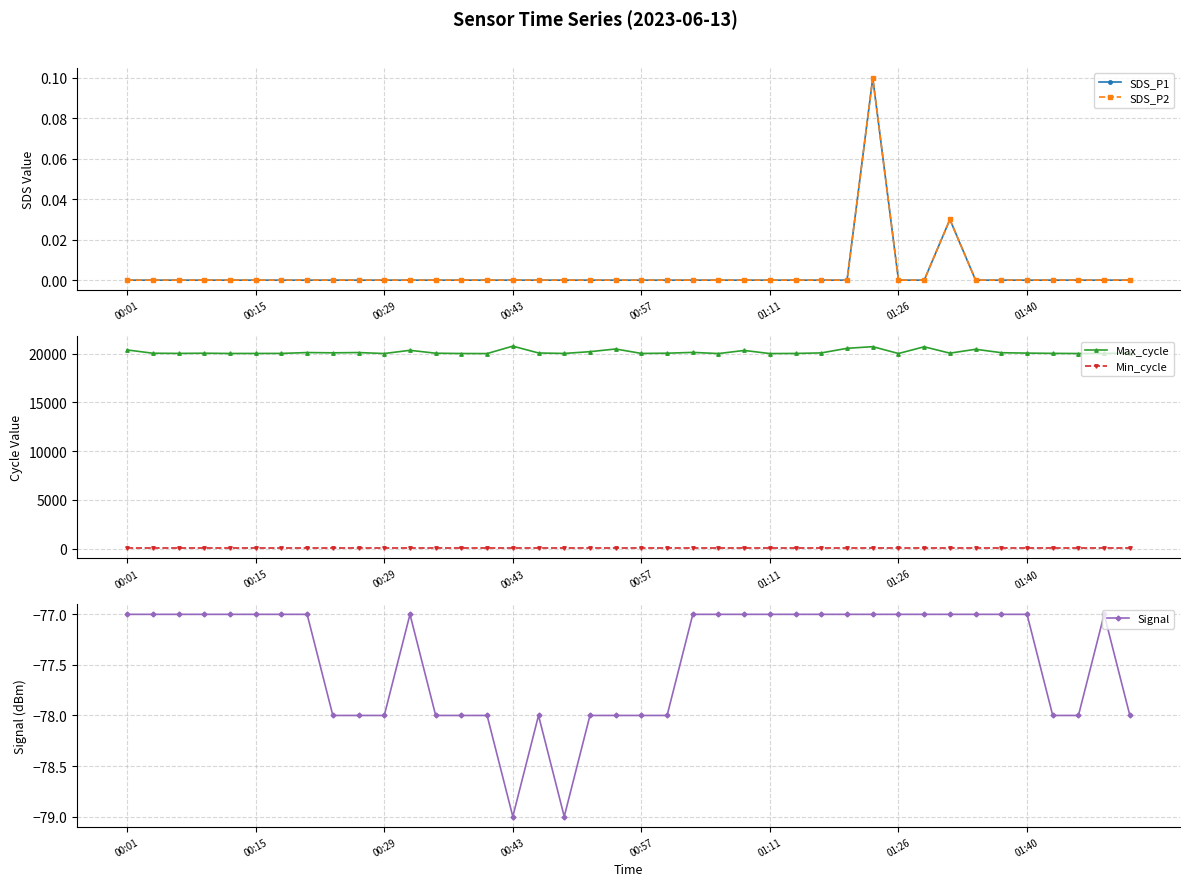

True or false: Max_cycle and Min_cycle intersect in this chart.

False